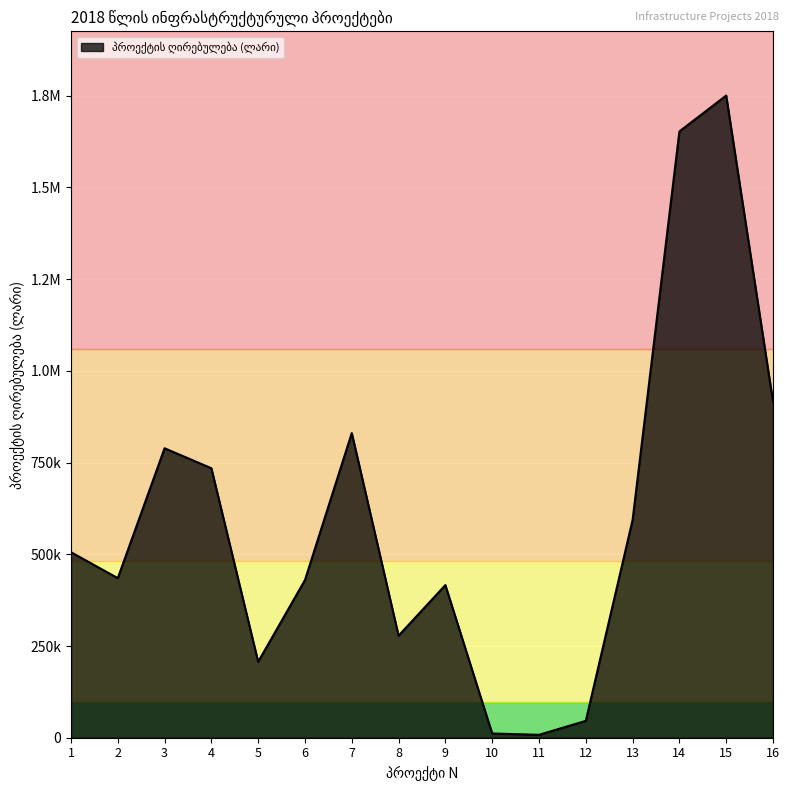

What is the difference between the values at 10 and 15?

1738865.6